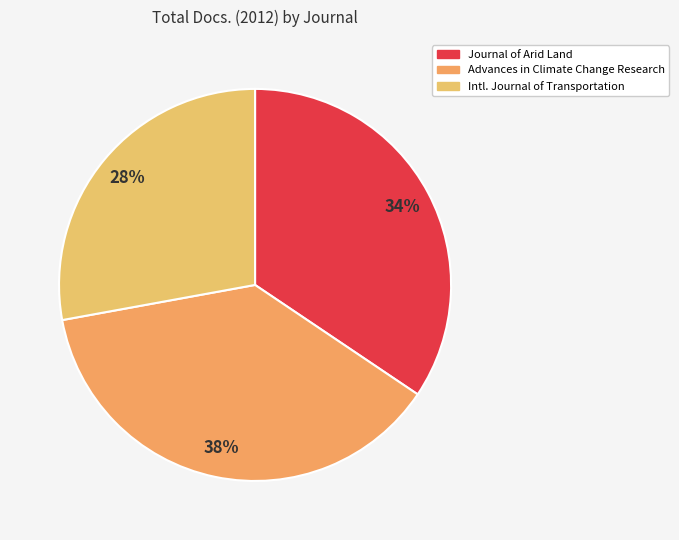

Is it true that Journal of Arid Land is 21% of the pie?

False